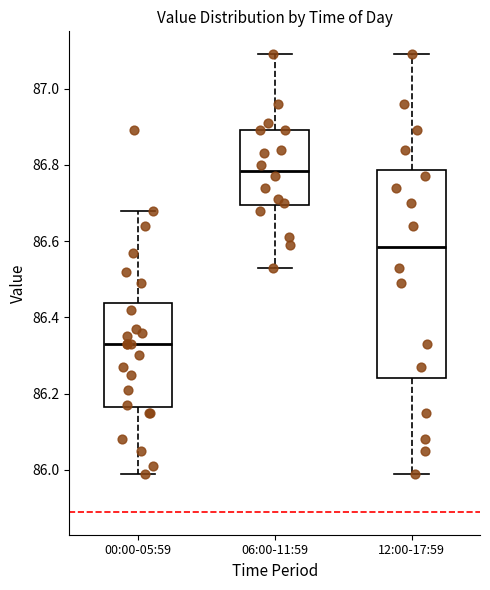

Where does the lower whisker of the box for 06:00-11:59 end on the y-axis? The values are not printed on the chart, so give them approximately, as read against the axis.

86.54